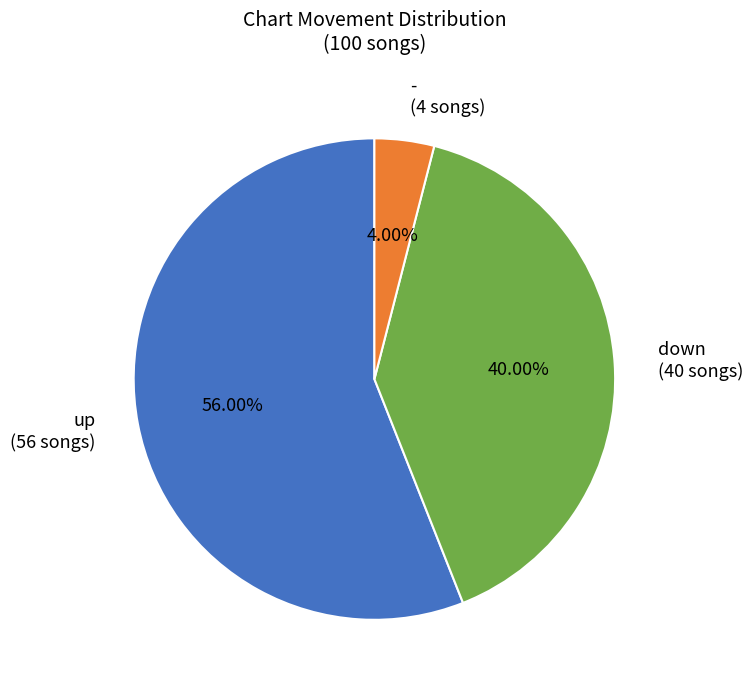

Is it true that - is 4% of the pie?

True